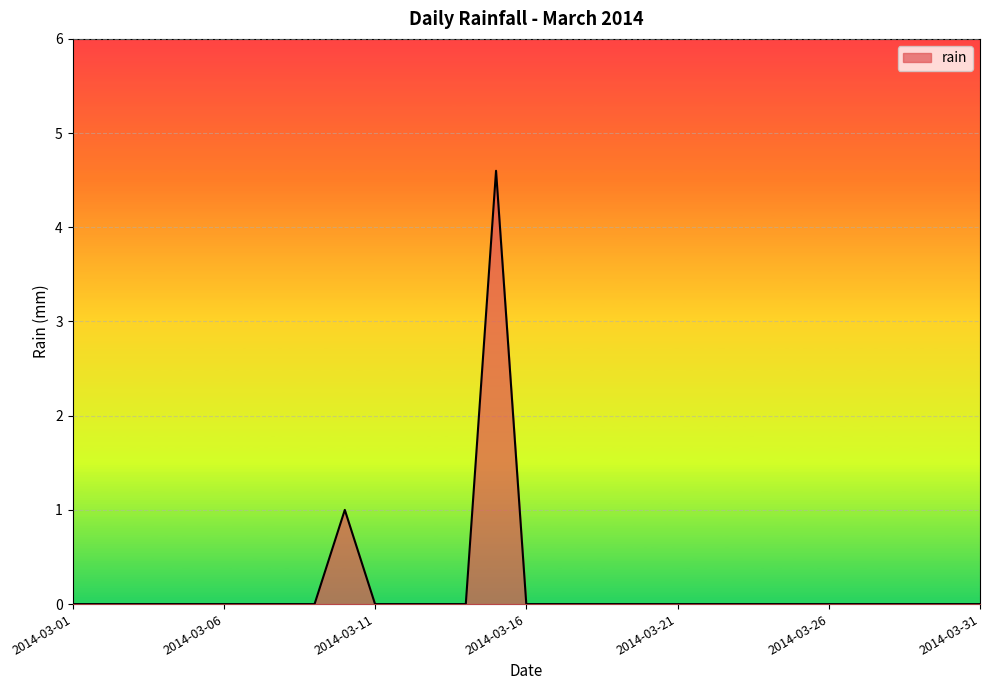

What is the greatest value displayed?

4.6